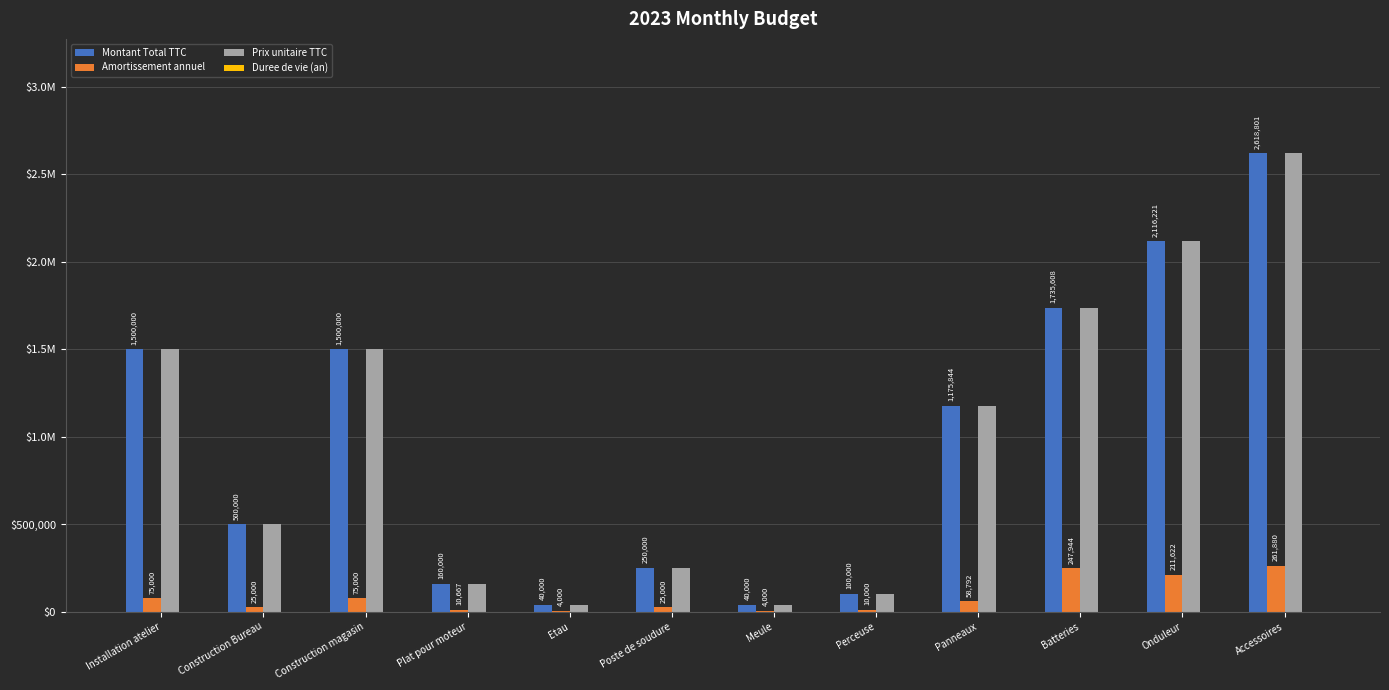

Does the chart contain stacked bars?

No